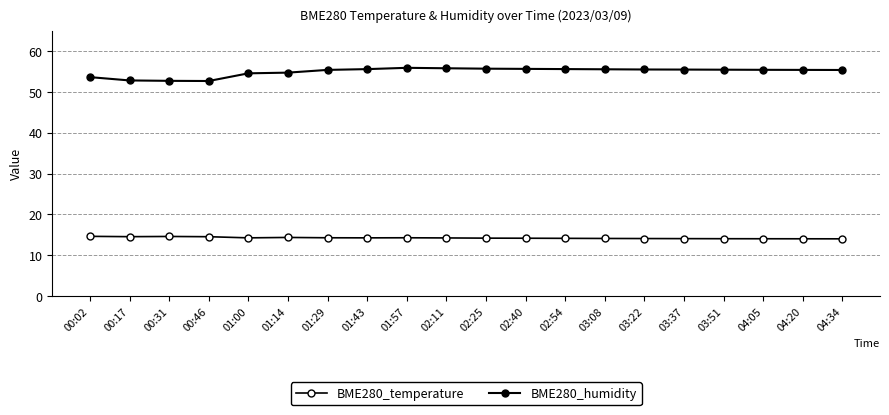

What is the label of the 11th point from the right?

02:11